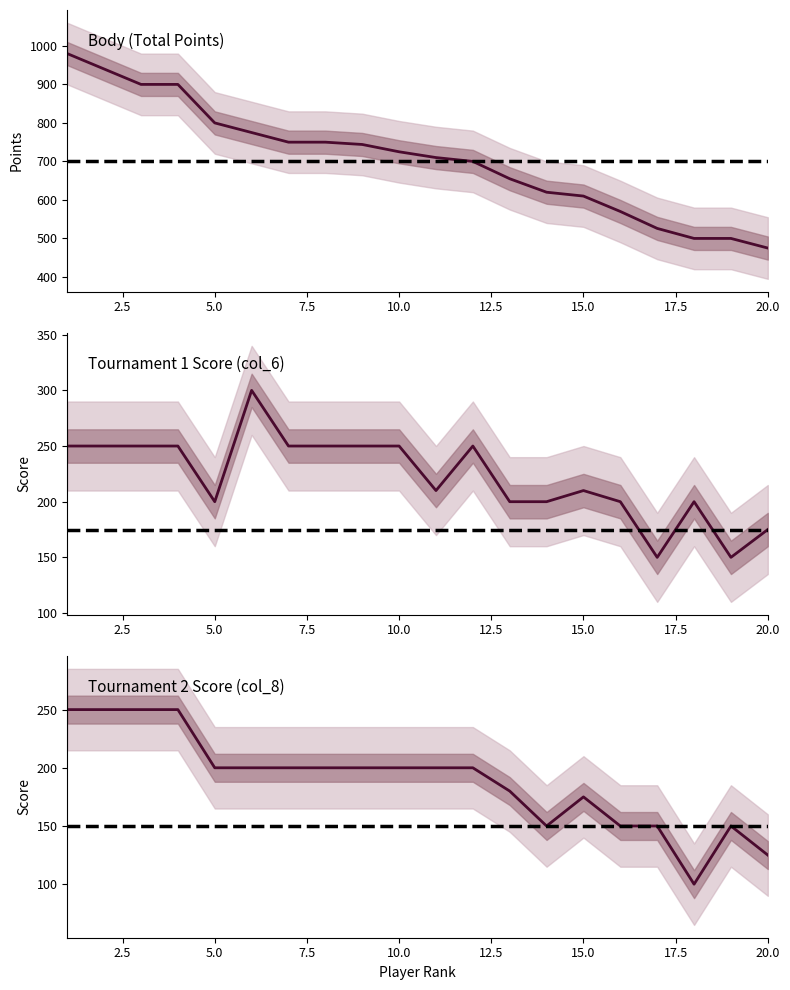

At how many categories does at least one series exceed 940?

1